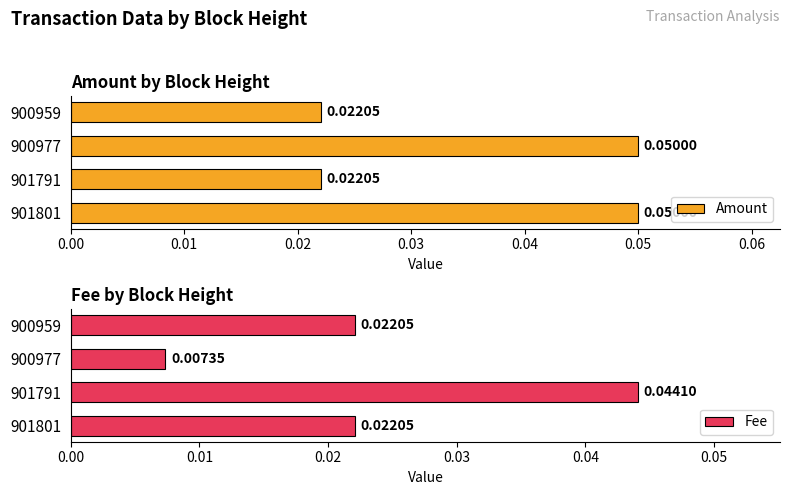

List the labels in order of Fee value, largest first.

0.01, 0.00, 0.03, 0.02